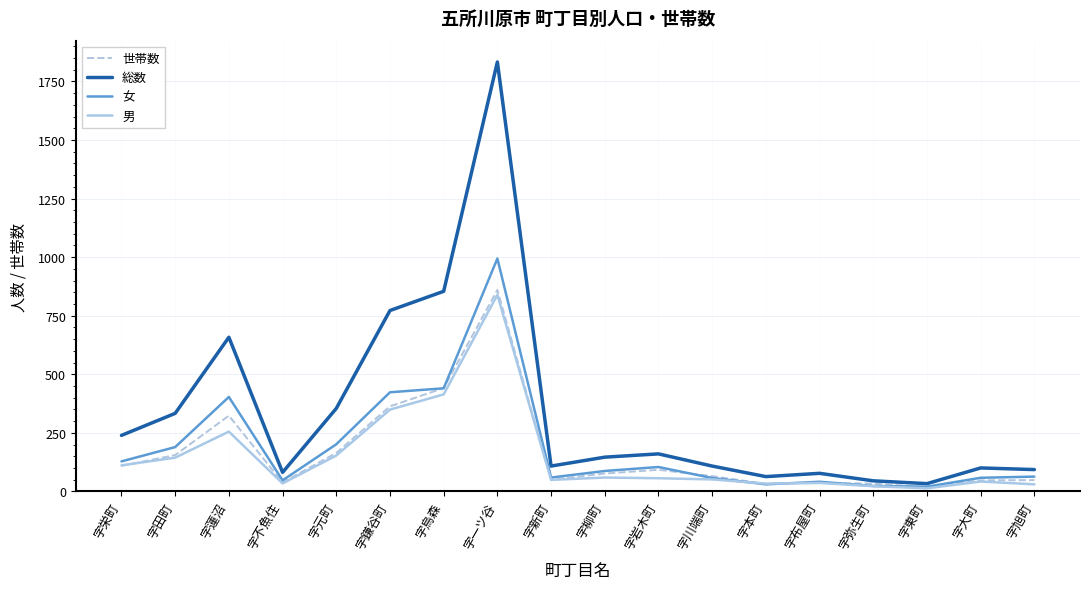

At which label is 総数 closest to 933?

字烏森